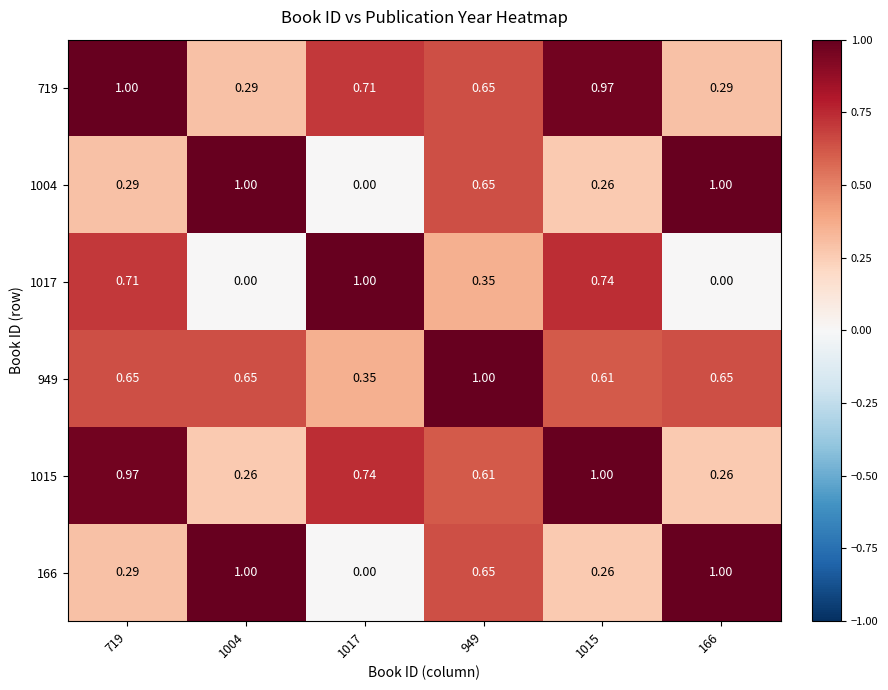

Is the value of 1017 at 1004 greater than the value of 1004 at 166?

No